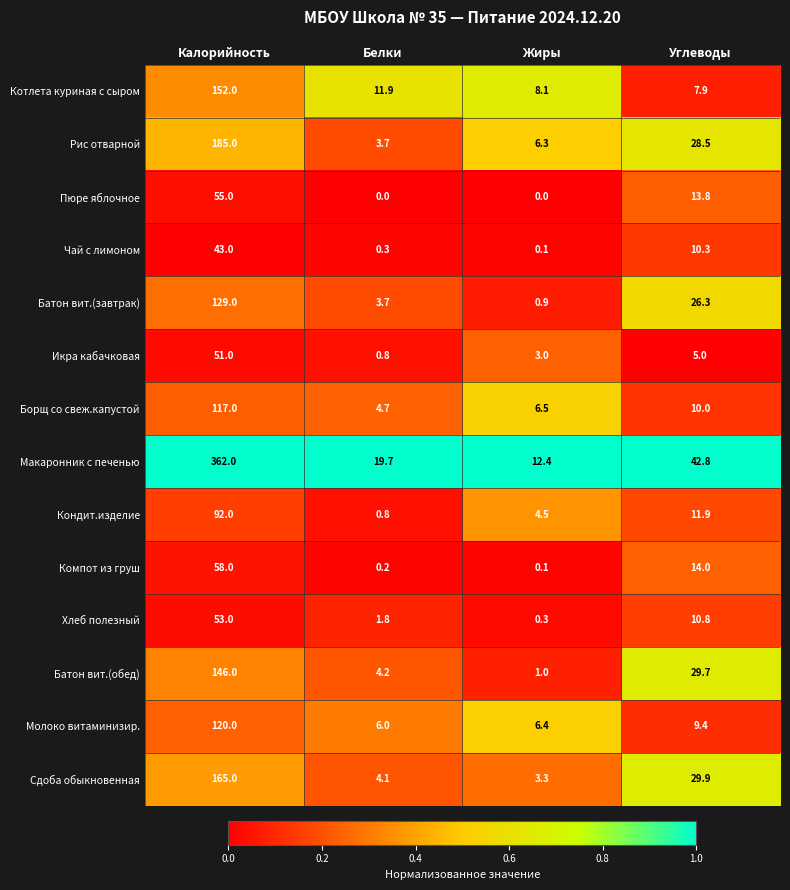

Rank the series by their maximum value, from lowest to highest.

Чай с лимоном, Икра кабачковая, Хлеб полезный, Пюре яблочное, Компот из груш, Кондит.изделие, Борщ со свеж.капустой, Молоко витаминизир., Батон вит.(завтрак), Батон вит.(обед), Котлета куриная с сыром, Сдоба обыкновенная, Рис отварной, Макаронник с печенью